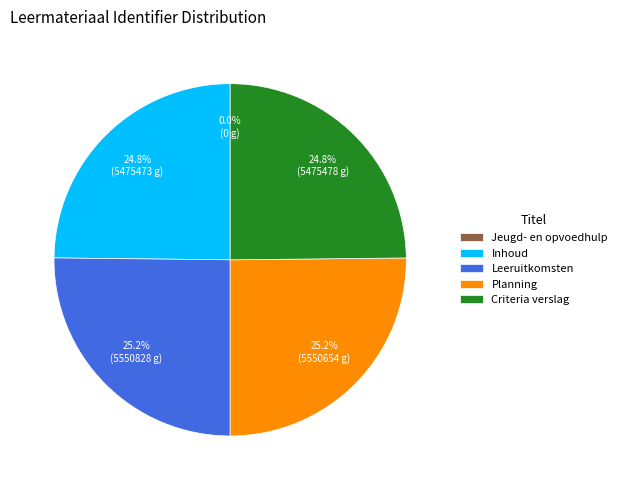

What percentage is NOT represented by Criteria verslag?

75.2%